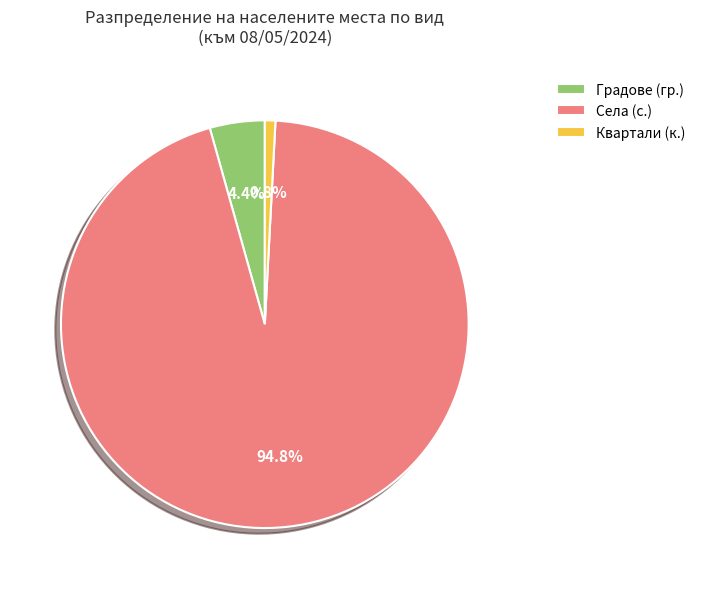

Does Квартали (к.) account for over 50% of the chart?

No